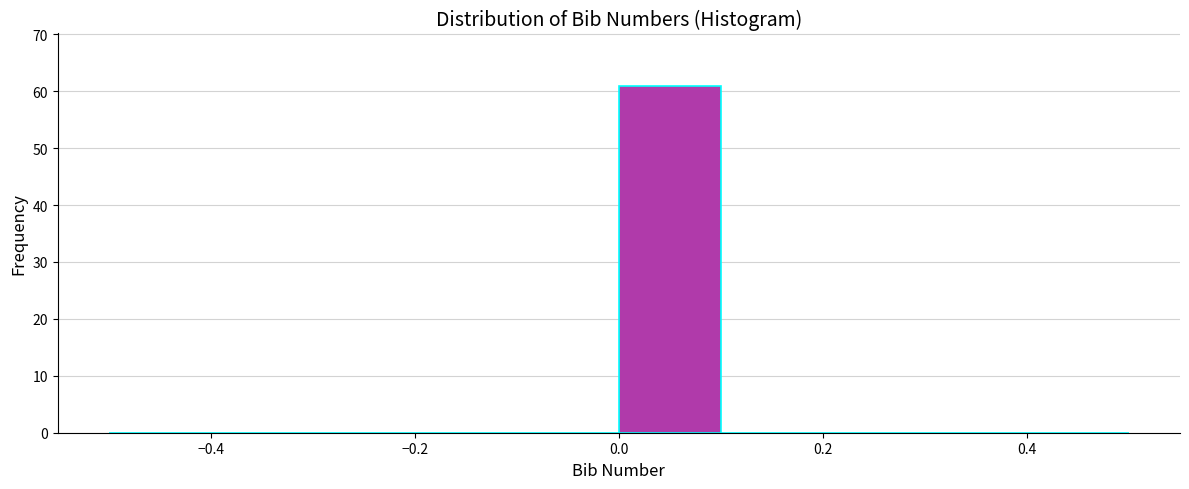

Which range on the x-axis has the tallest bar?

0.0 to 0.1